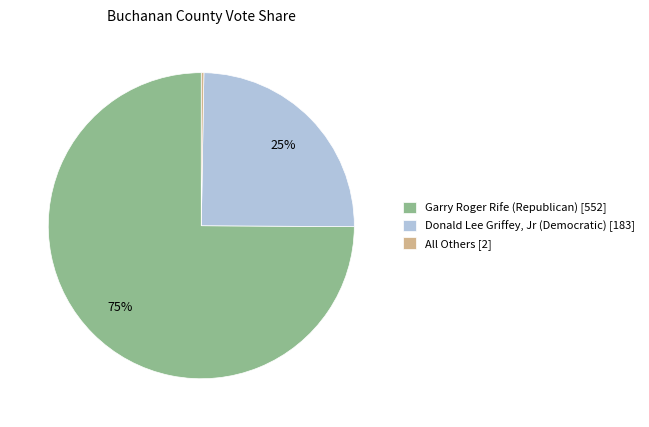

To the nearest percent, what portion does Garry Roger Rife (Republican) [552] represent?

75%